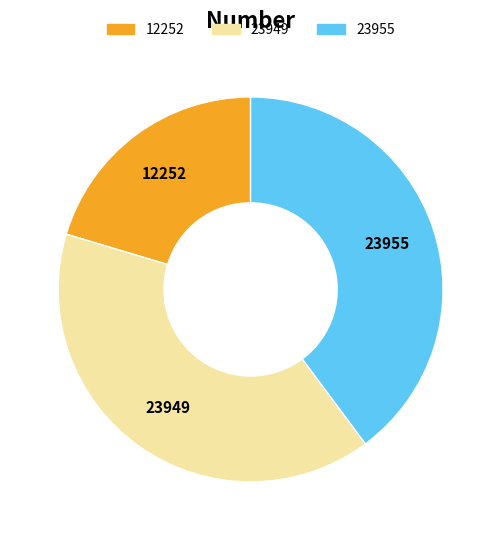

The 23955 slice represents 32% of the pie. True or false?

False